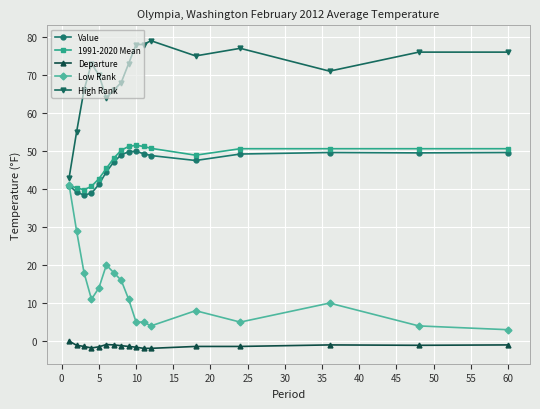

Rank the series by their maximum value, from lowest to highest.

Departure, Low Rank, Value, 1991-2020 Mean, High Rank